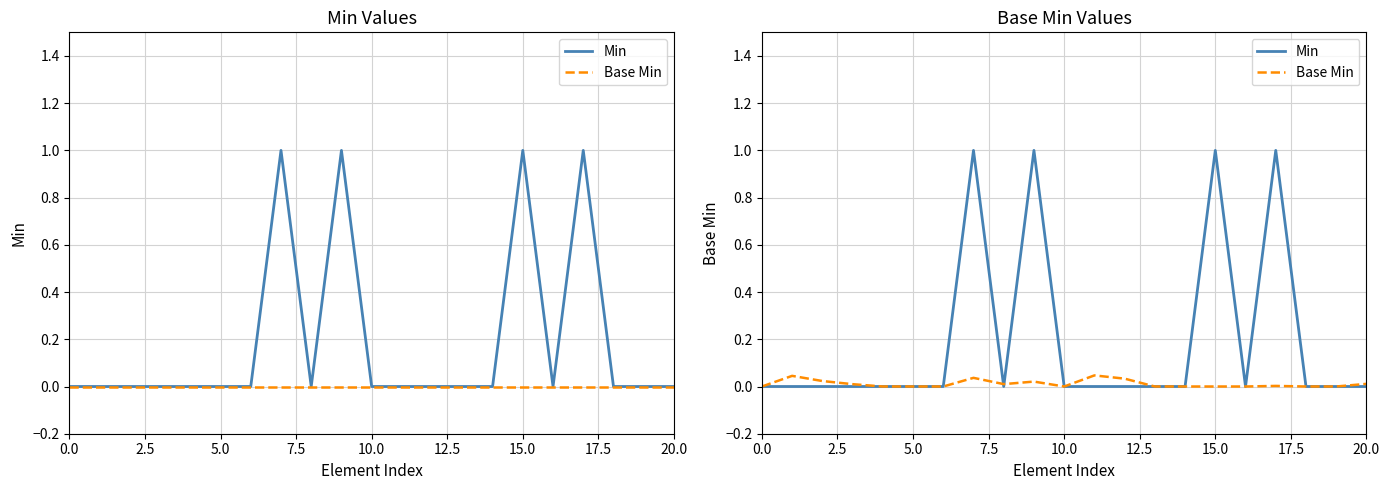

What is the total value across all series at 17.5?

1.0